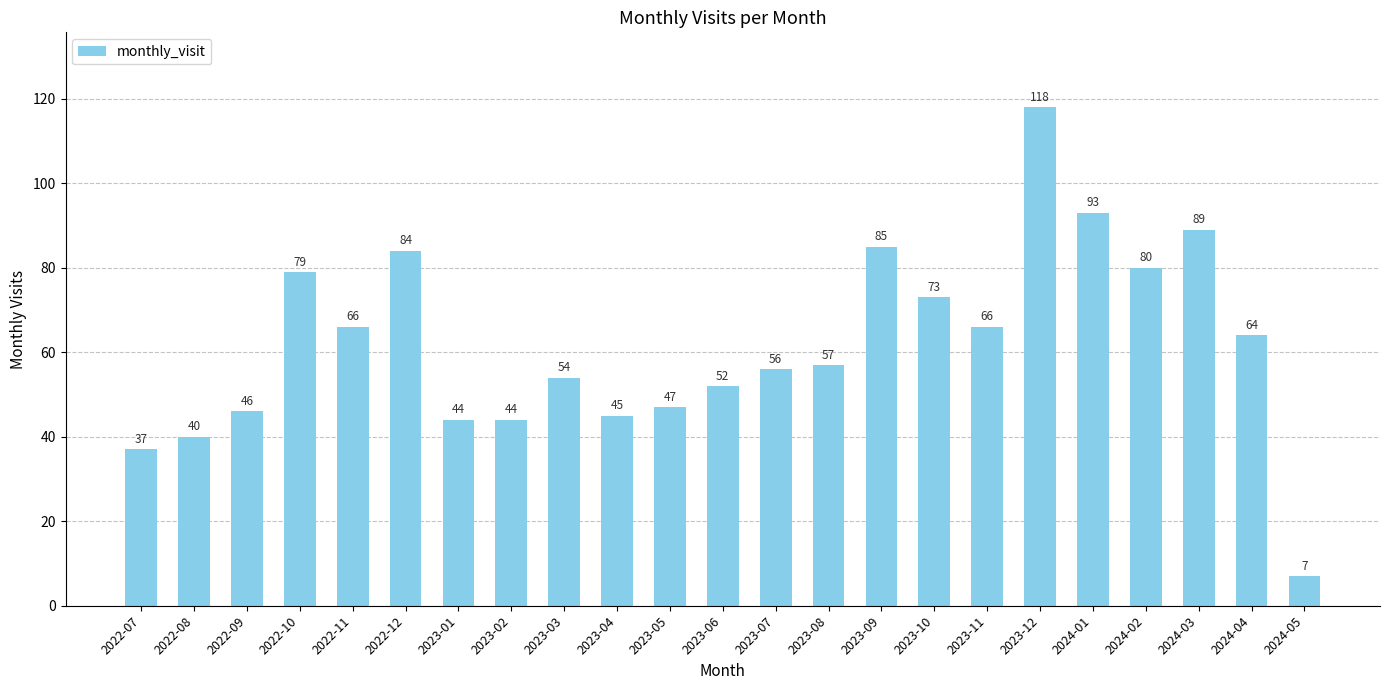

Are the bars horizontal?

No